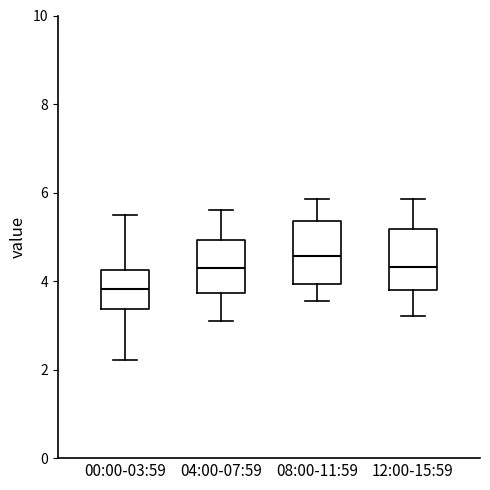

Which box's median line is the lowest?

00:00-03:59